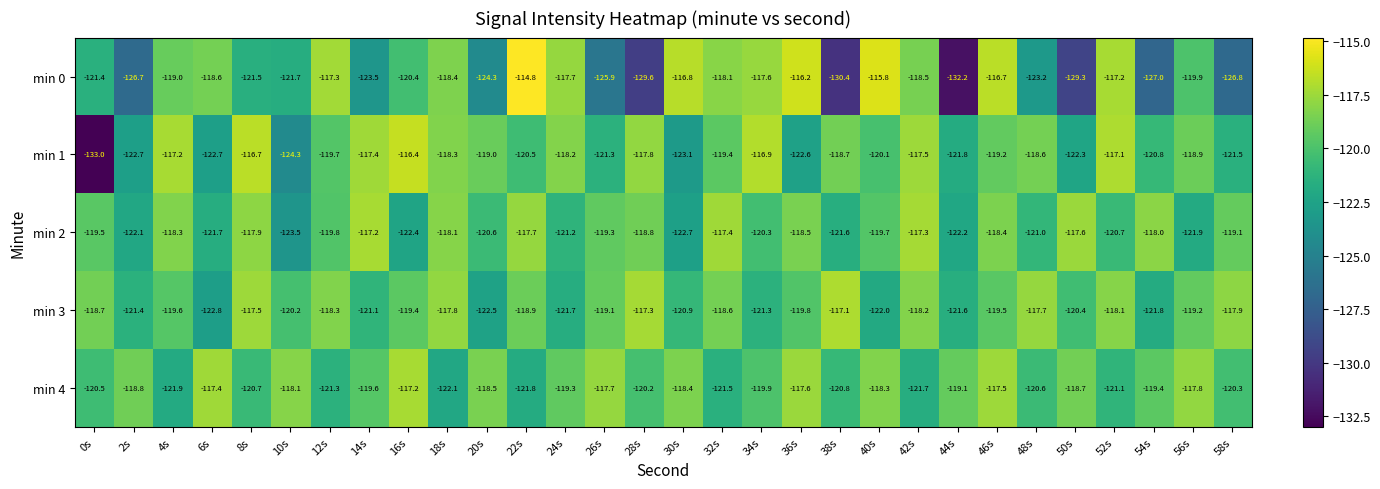

What is the total value across all series at 34s?

-596.0